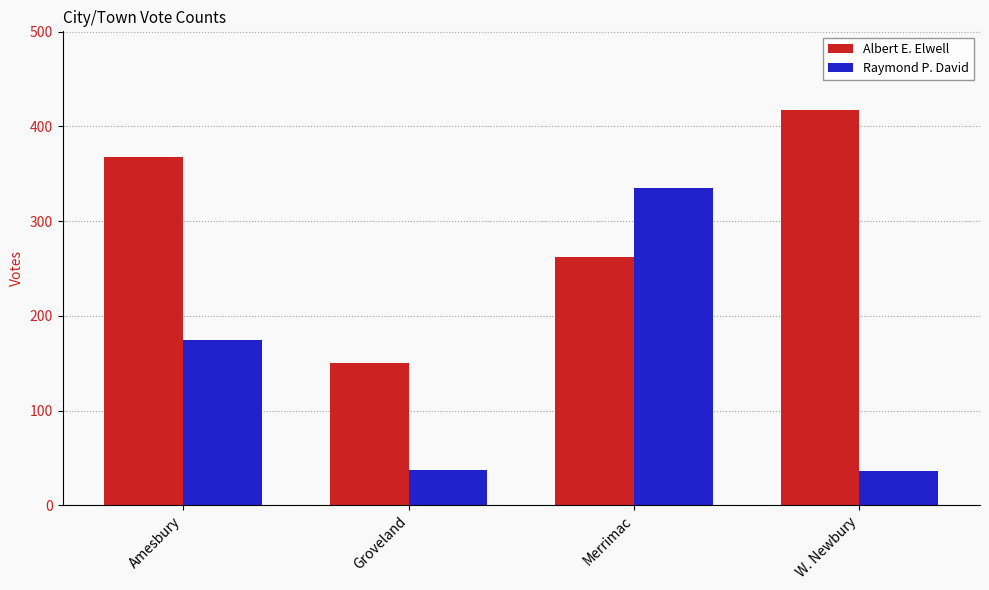

At Merrimac, list the series in order from smallest to largest.

Albert E. Elwell, Raymond P. David